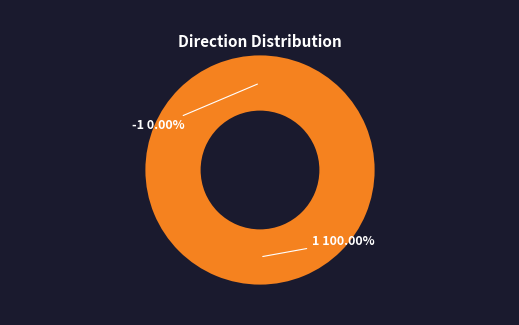

Does any single category account for the majority?

Yes